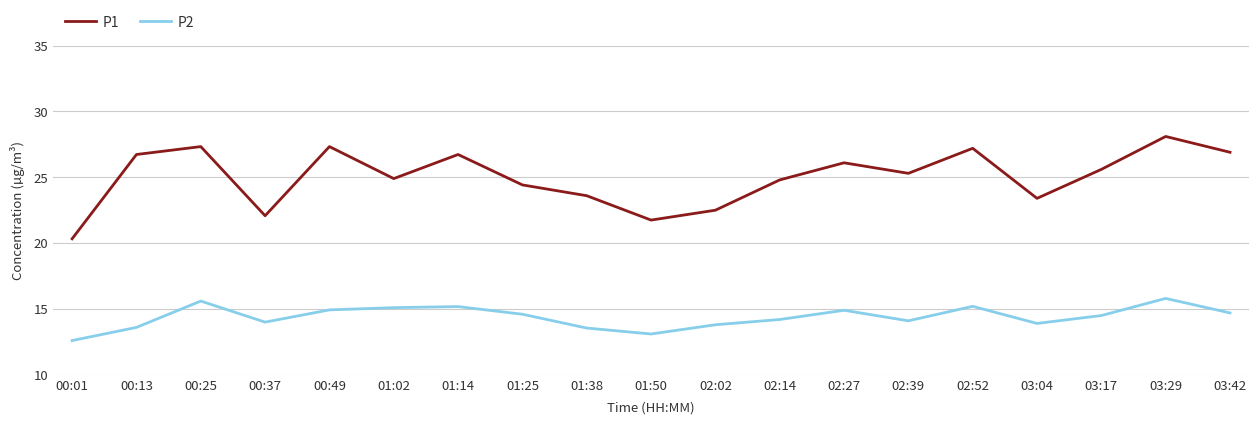

What is the difference between the second highest and minimum values in the P1 series?

7.0